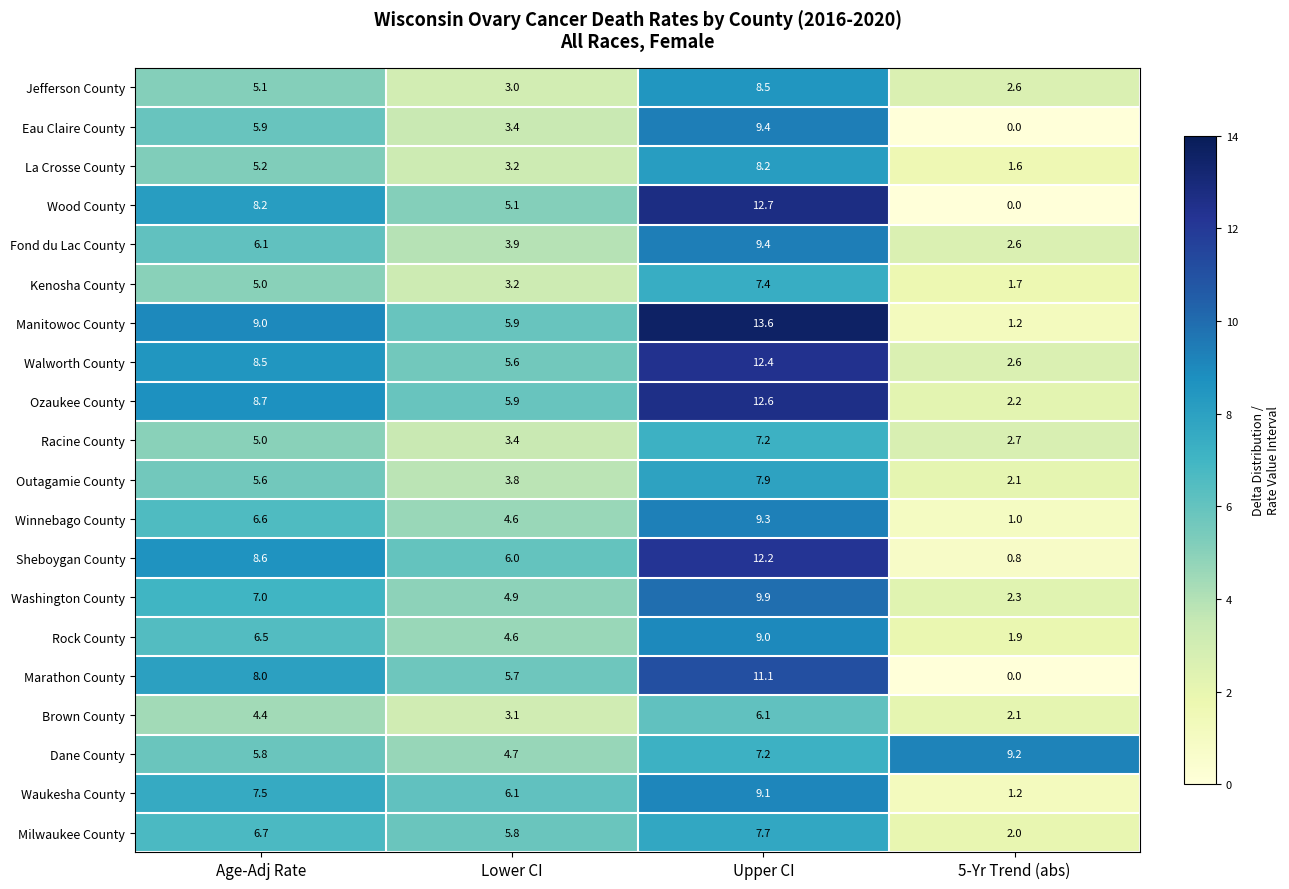

What is the difference between the La Crosse County values at Upper CI and Age-Adj Rate?

3.0